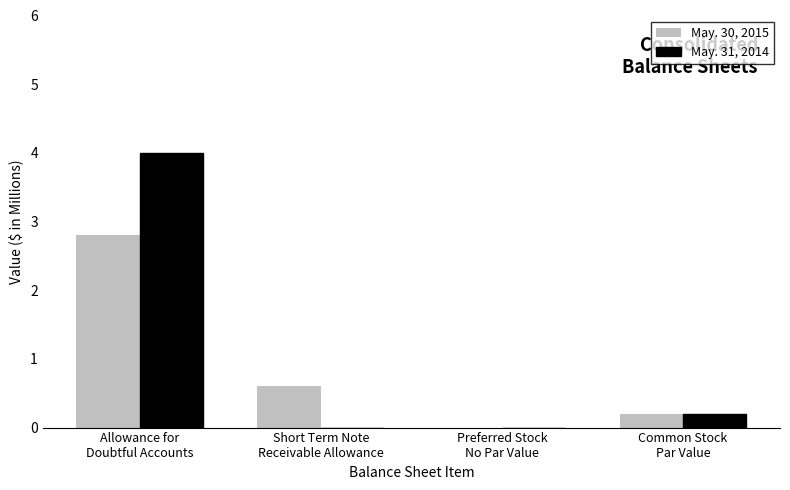

What is the maximum value shown in the chart?

4.0